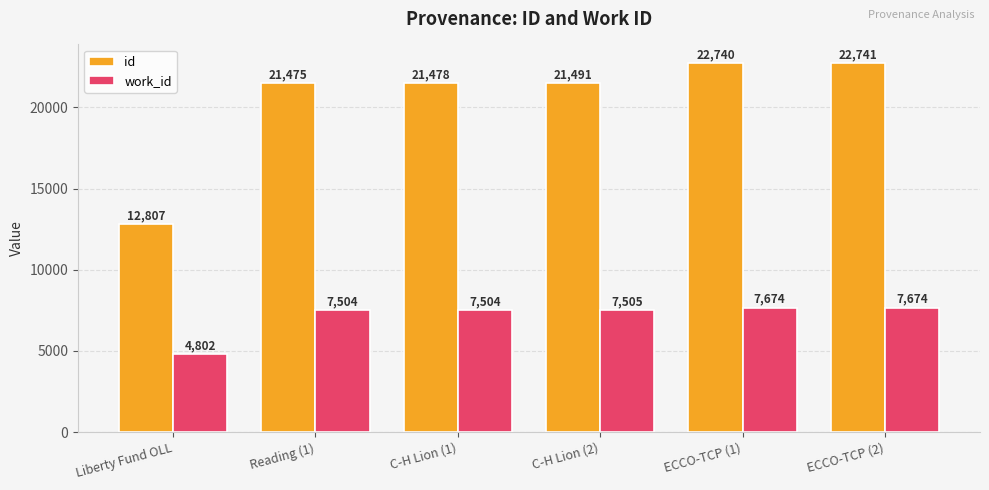

What is the approximate value of work_id at ECCO-TCP (2)?

7674